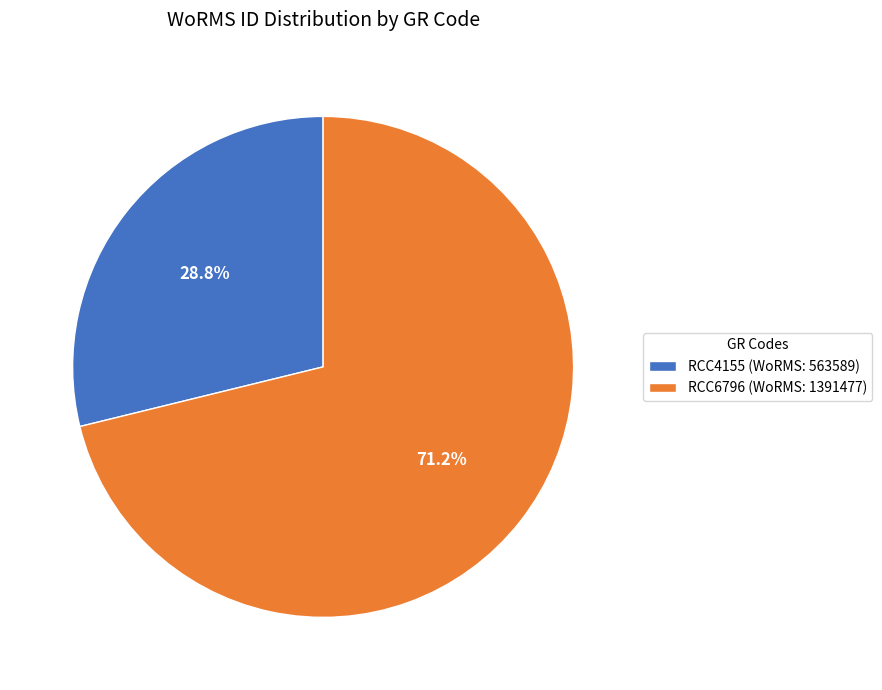

What is the ratio of the value at RCC6796 to the value at RCC4155?

2.5